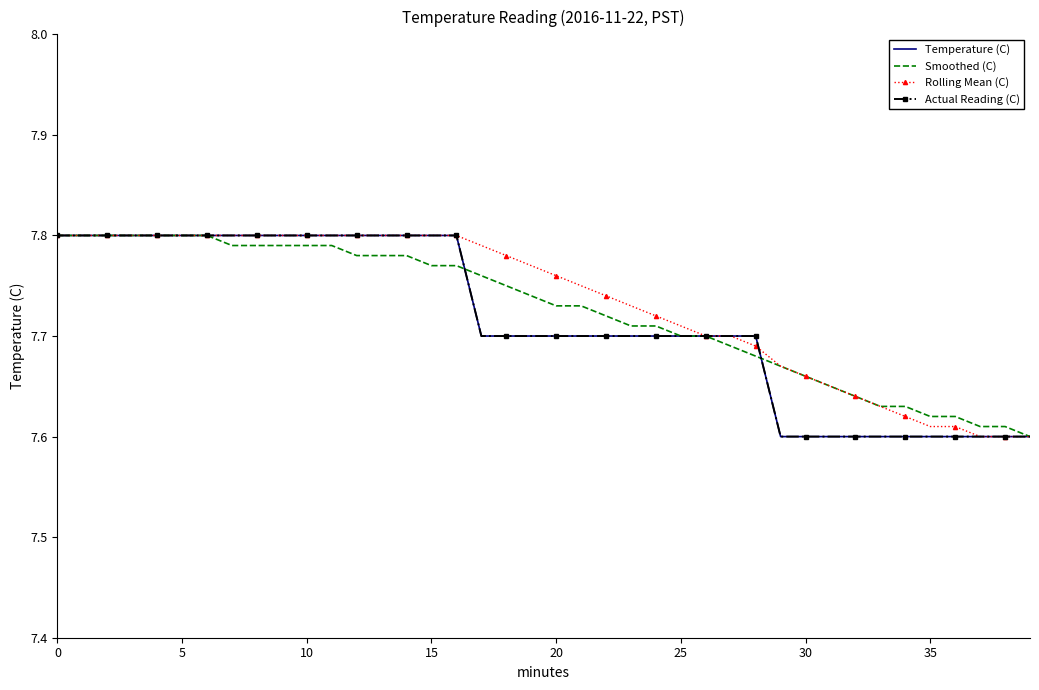

How many data points does each series have?

40